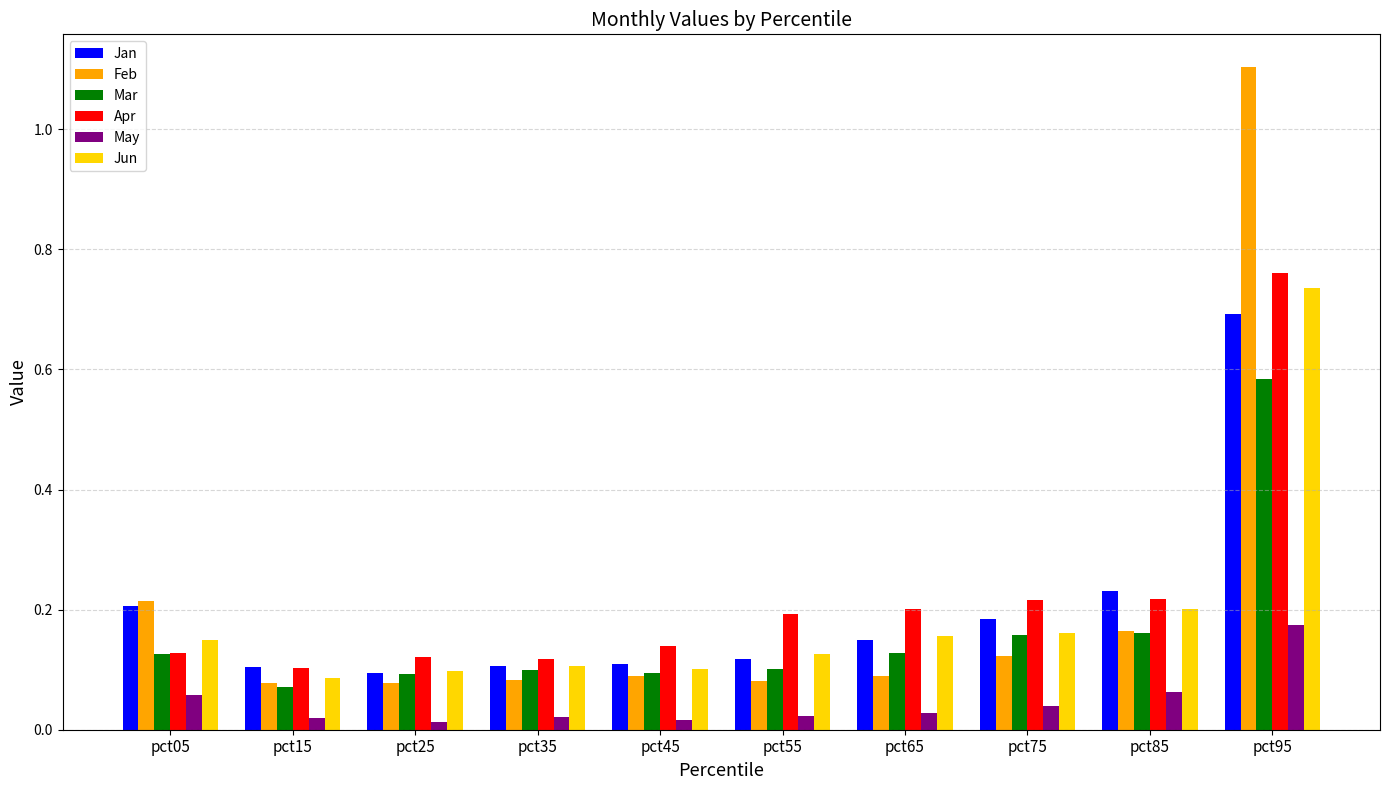

How many bars are there in total?

60